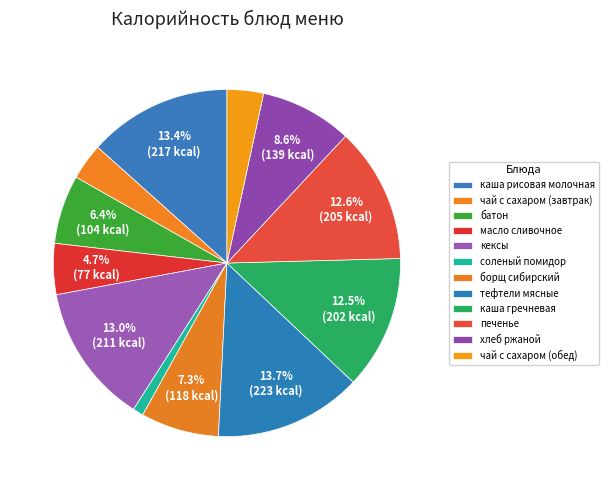

What portion of the pie excludes печенье?

87.4%